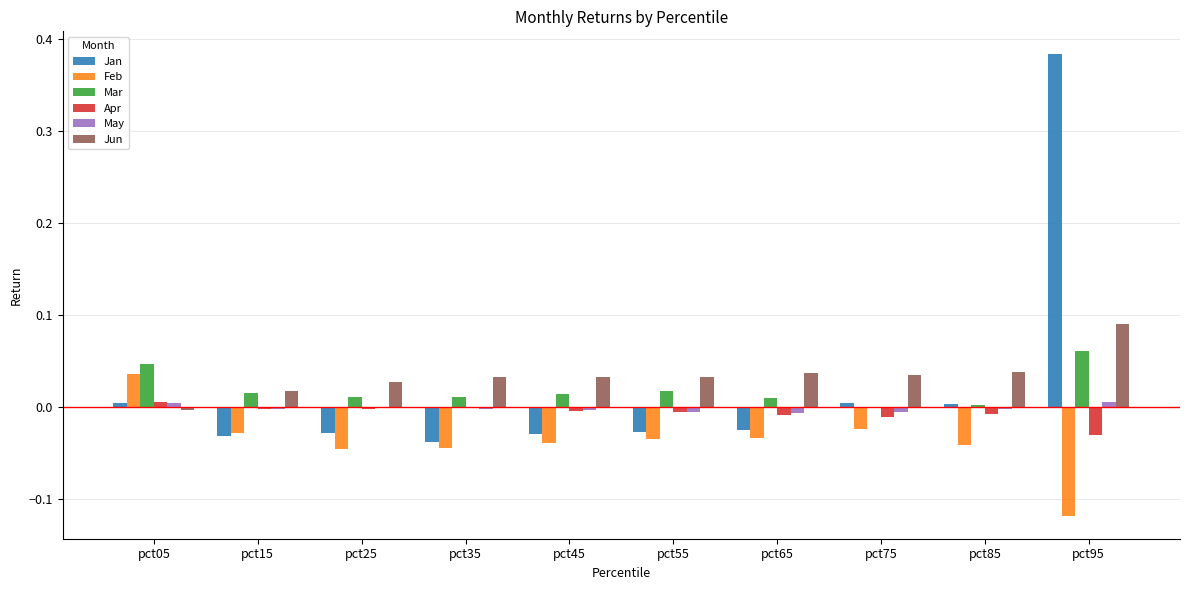

Is it true that Jun equals 0.0 at pct35?

True